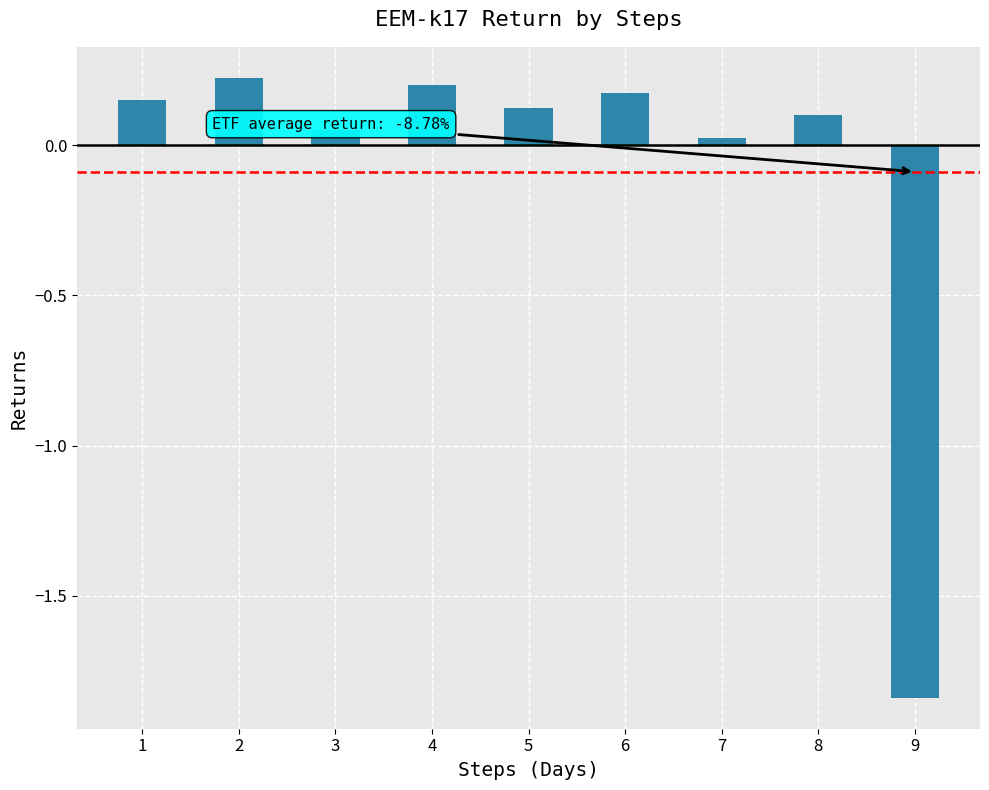

What is the difference between the maximum and minimum values?

2.1